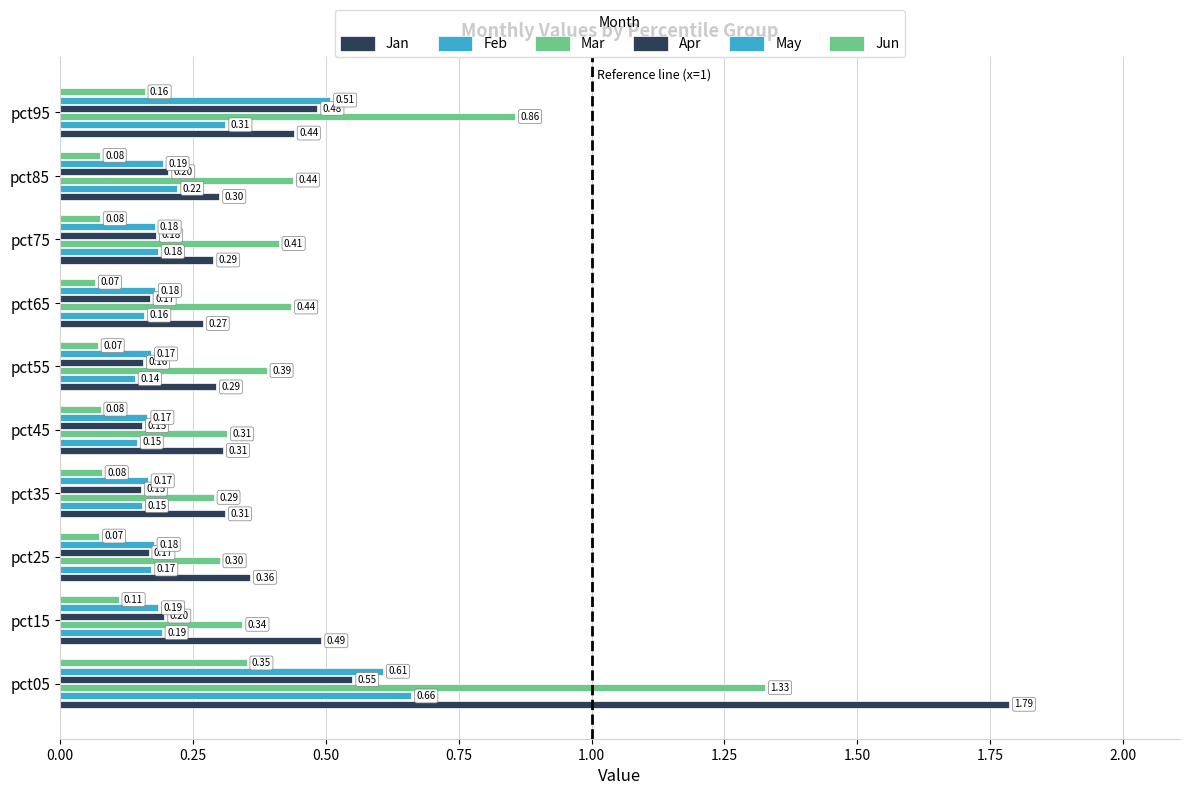

How many series are shown in this chart?

6